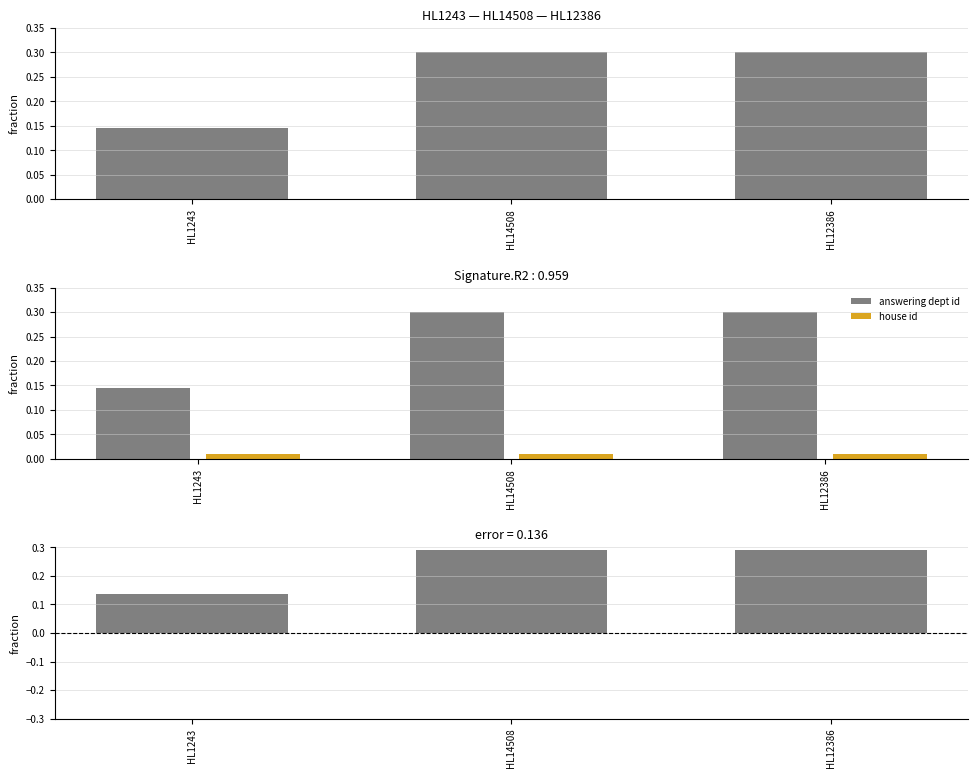

What is the maximum value shown in the chart?

0.3